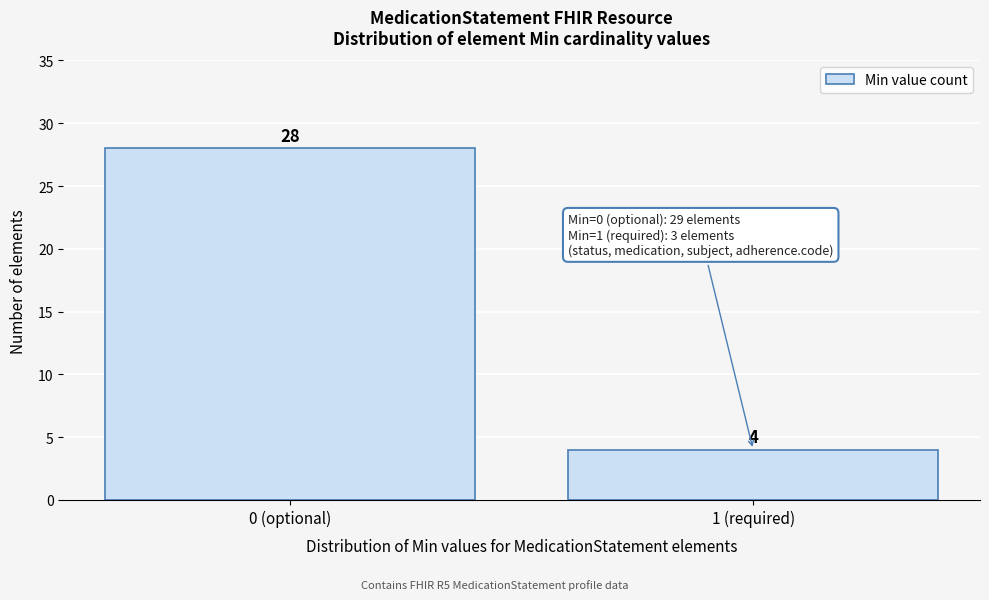

Reading right to left, what are all the values shown in this chart?

1 (required)=4	0 (optional)=28